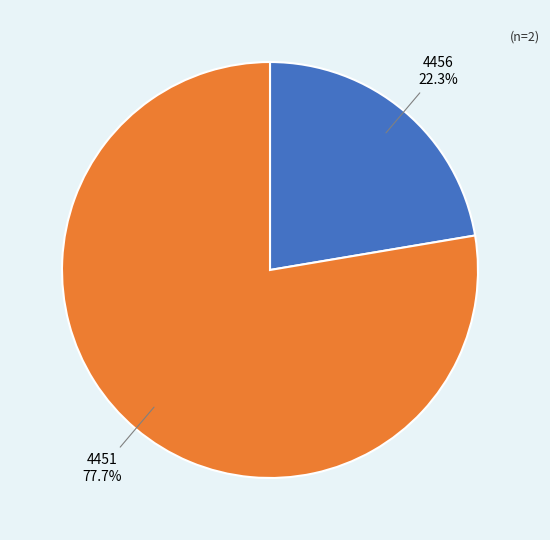

What is the total percentage of 4451 and 4456?

100.0%